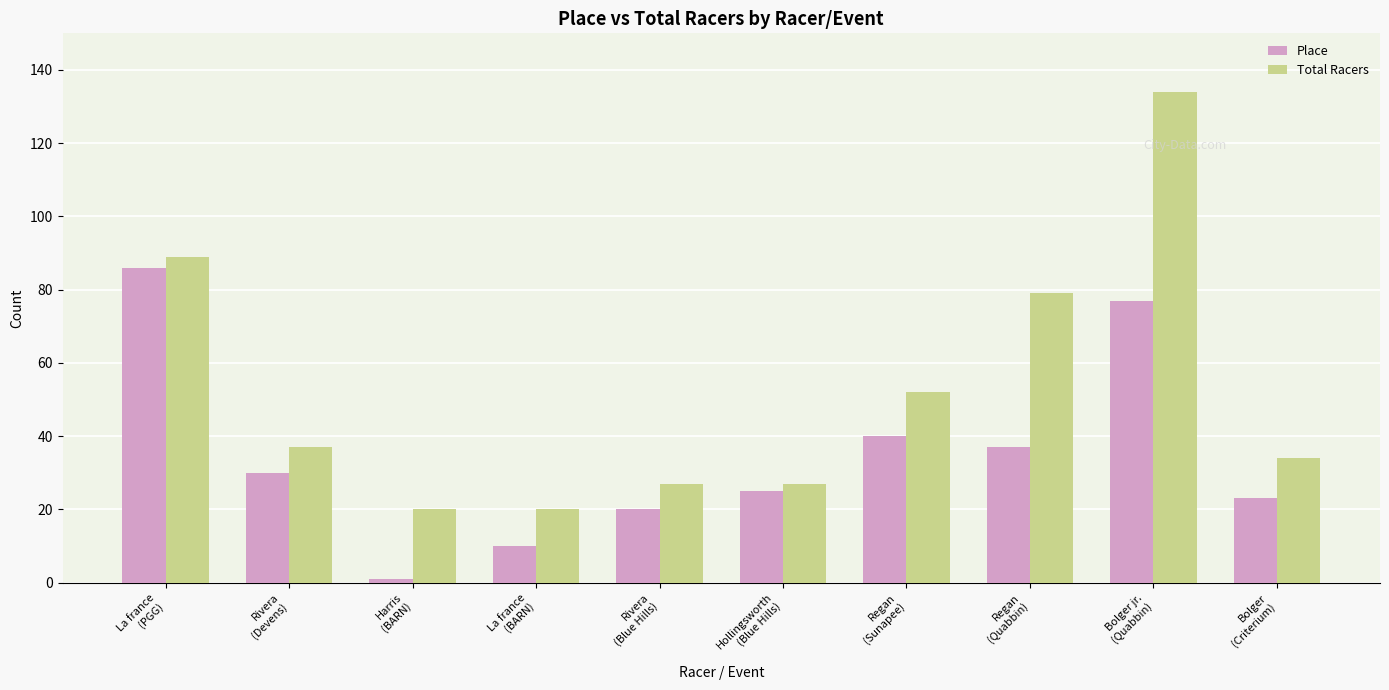

What is the value of the Place bar at the 9th from the left?

77